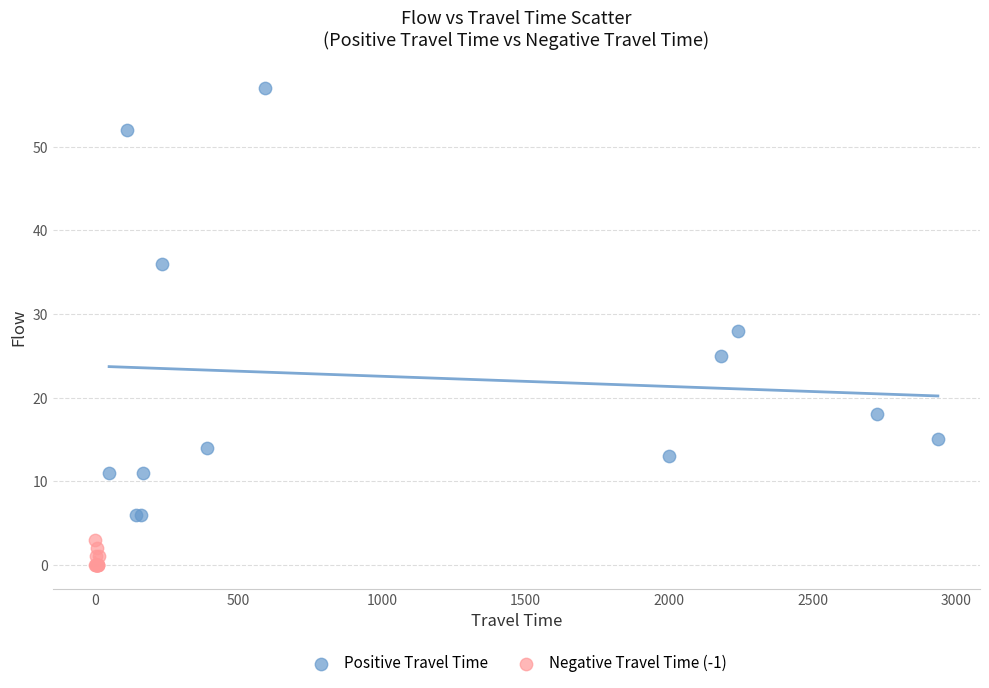

Which series has the widest spread of Y values?

Positive Travel Time